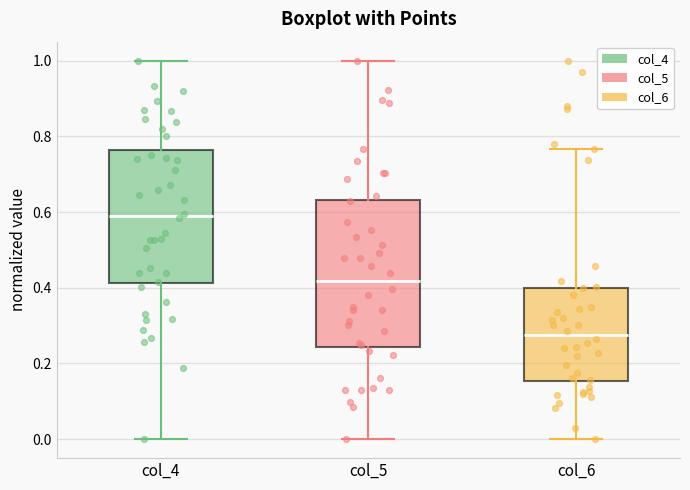

Where is the upper edge of the box for col_6 on the y-axis? The values are not printed on the chart, so give them approximately, as read against the axis.

0.40